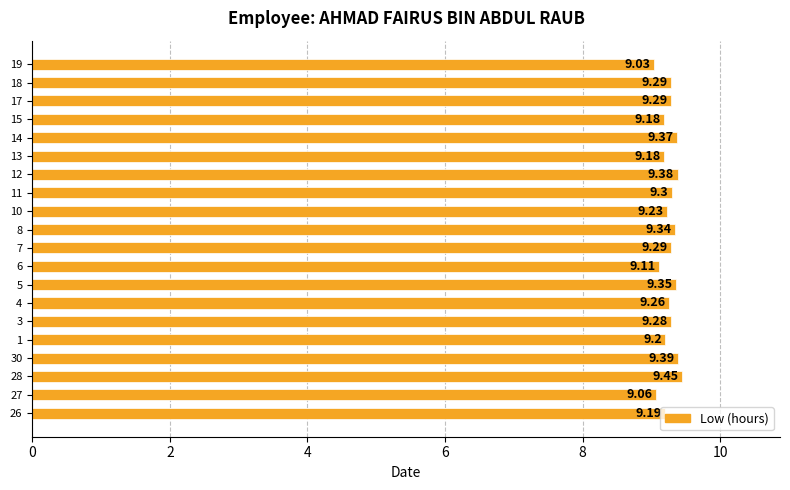

What is the average value?

9.3